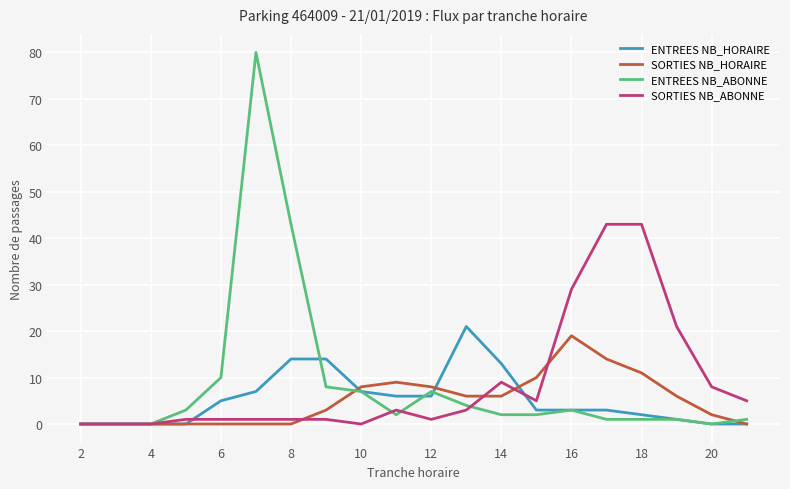

Which series has the widest spread of values?

ENTREES NB_ABONNE